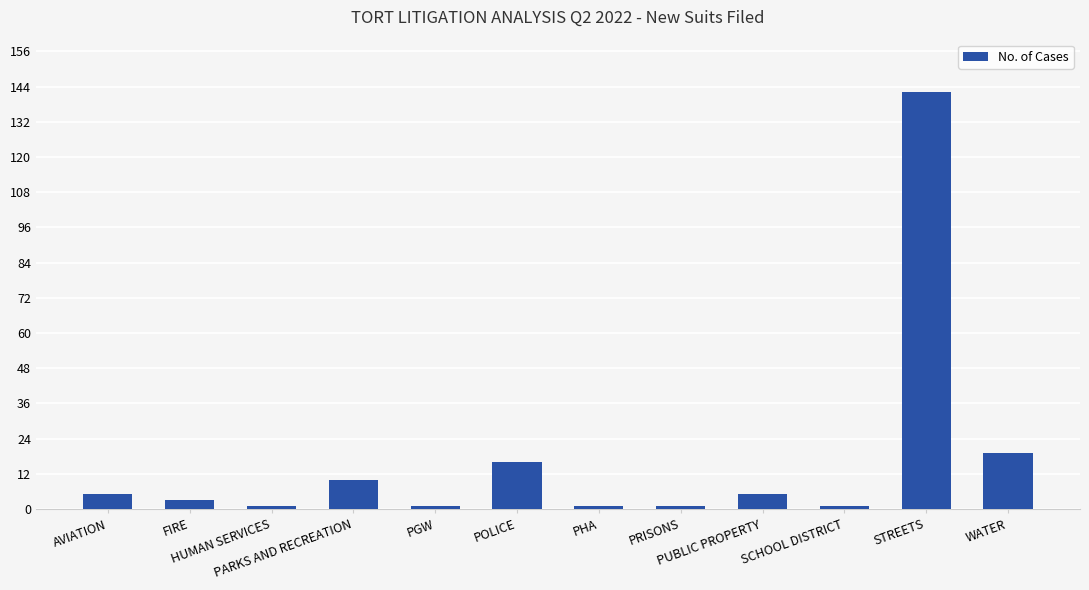

What position from the right is SCHOOL DISTRICT?

3